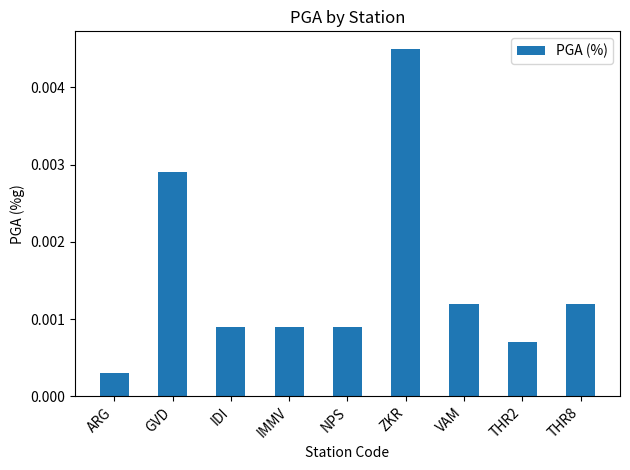

What is the label of the 5th bar from the right?

NPS